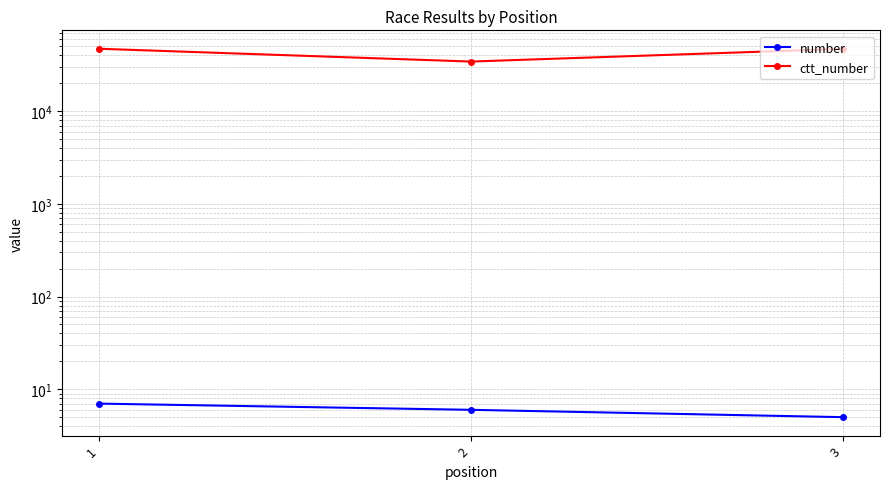

What is the difference between the ctt_number values at 1 and 3?

154